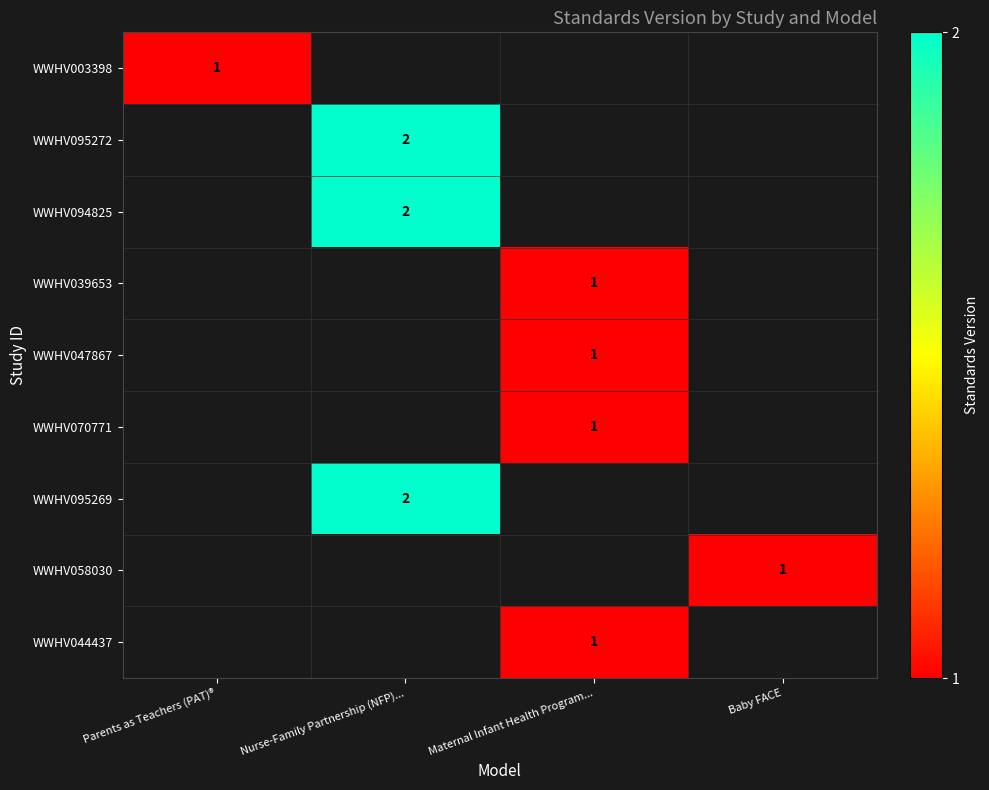

The WWHV039653 series shows 1 at Maternal Infant Health Program.... True or false?

True